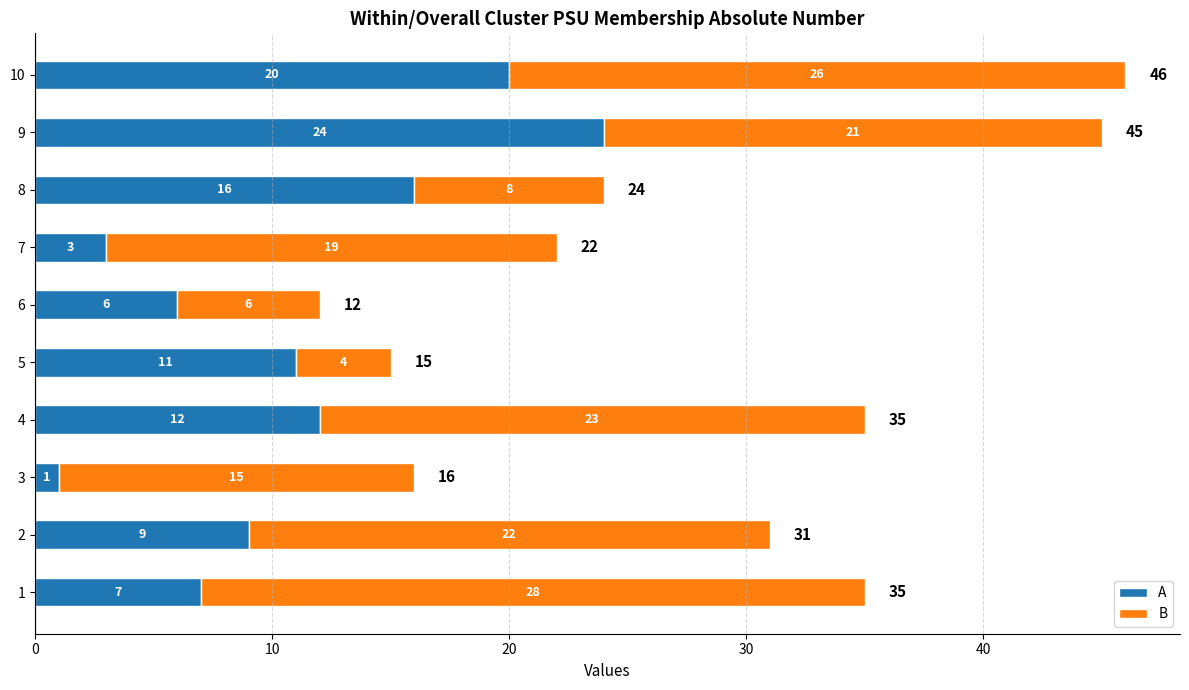

At 4, list the series in order from smallest to largest.

A, B